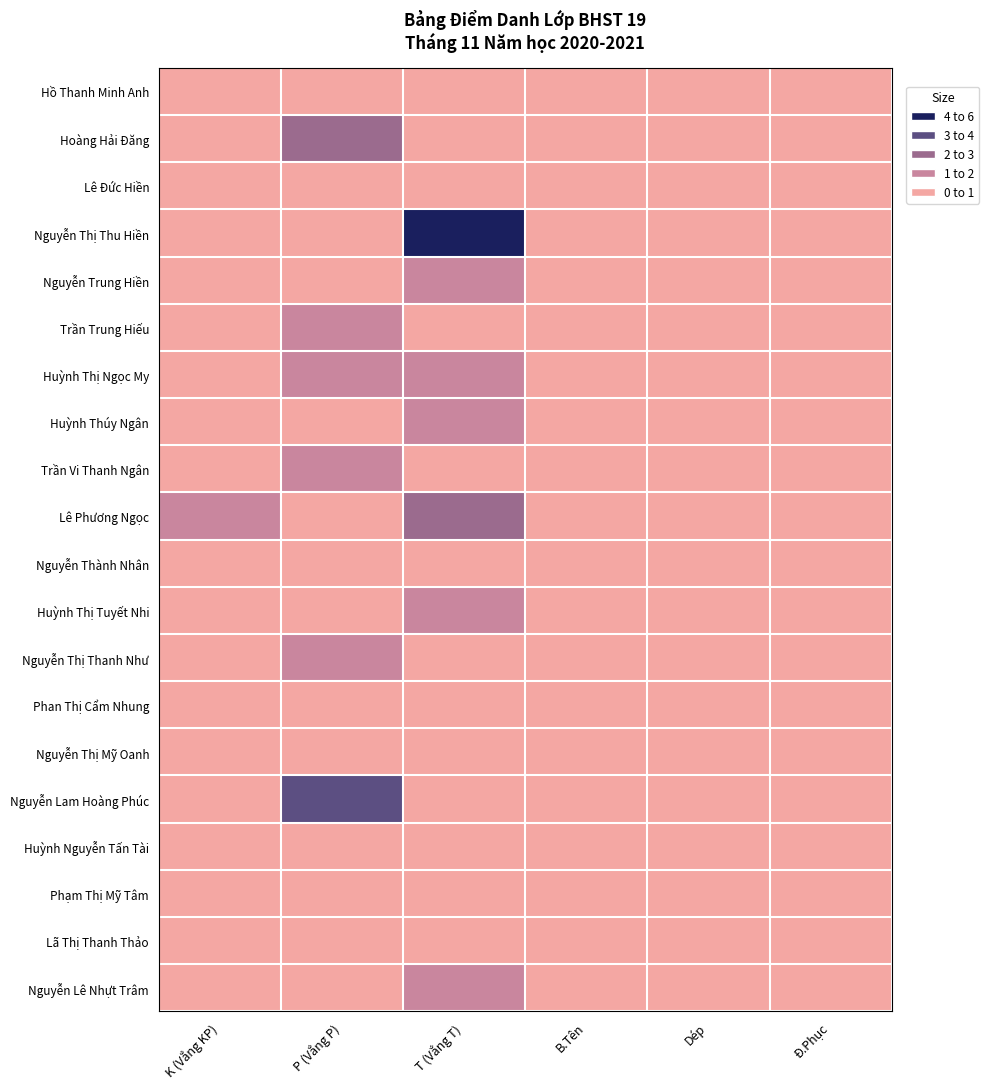

How many data points does each series have?

6